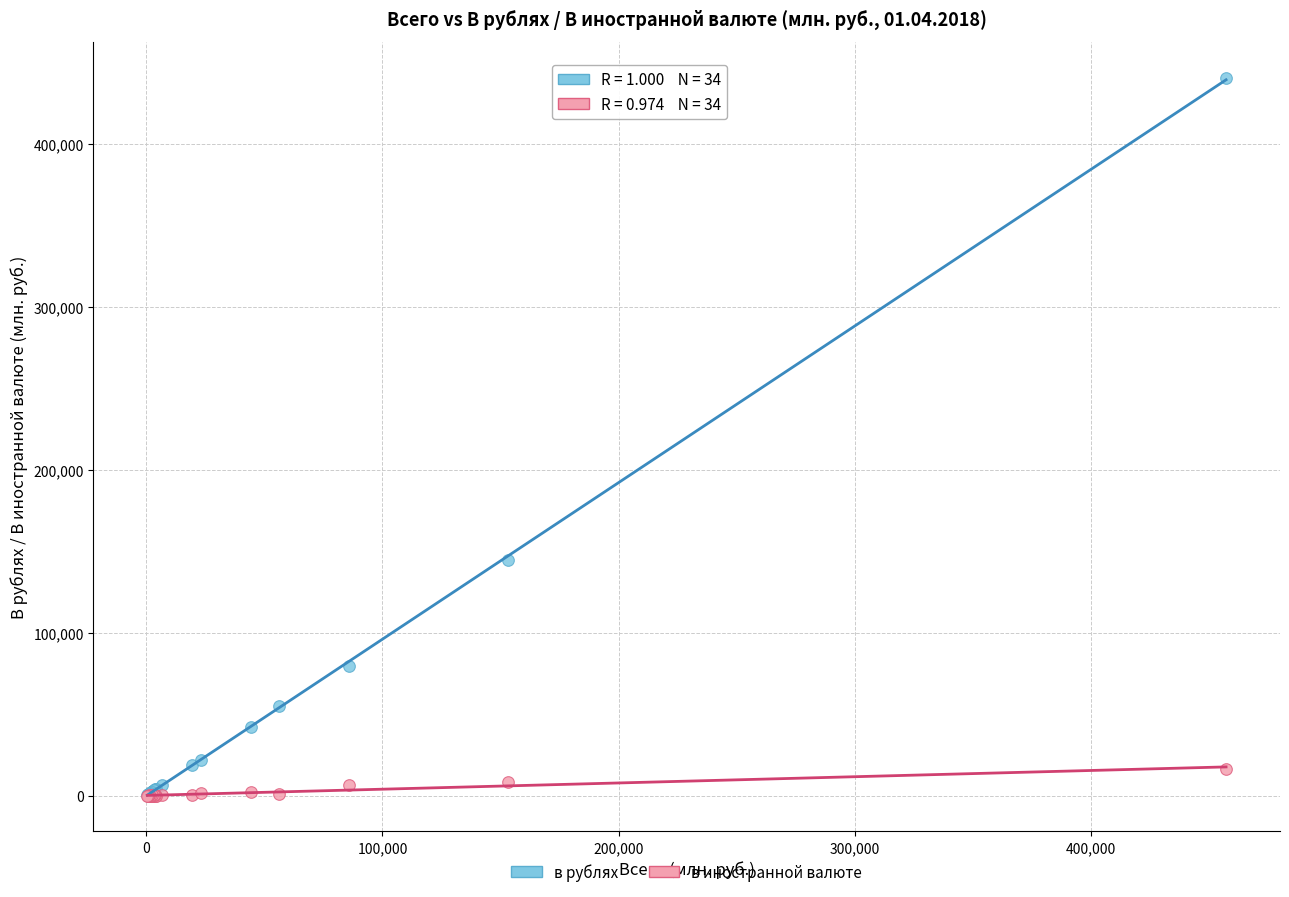

Which series has the widest spread of Y values?

в рублях